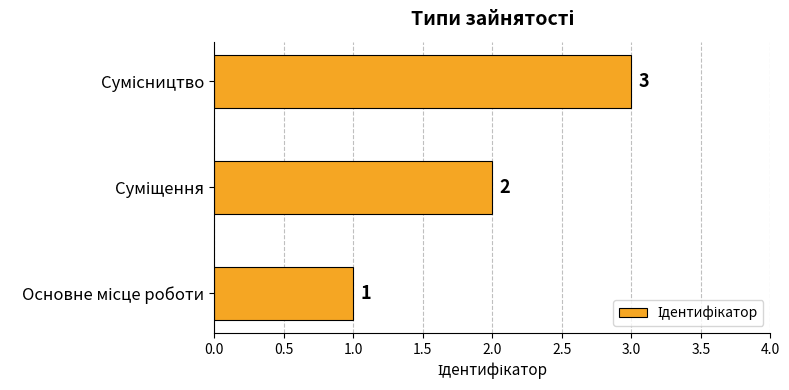

What is the difference between the maximum and minimum values?

2